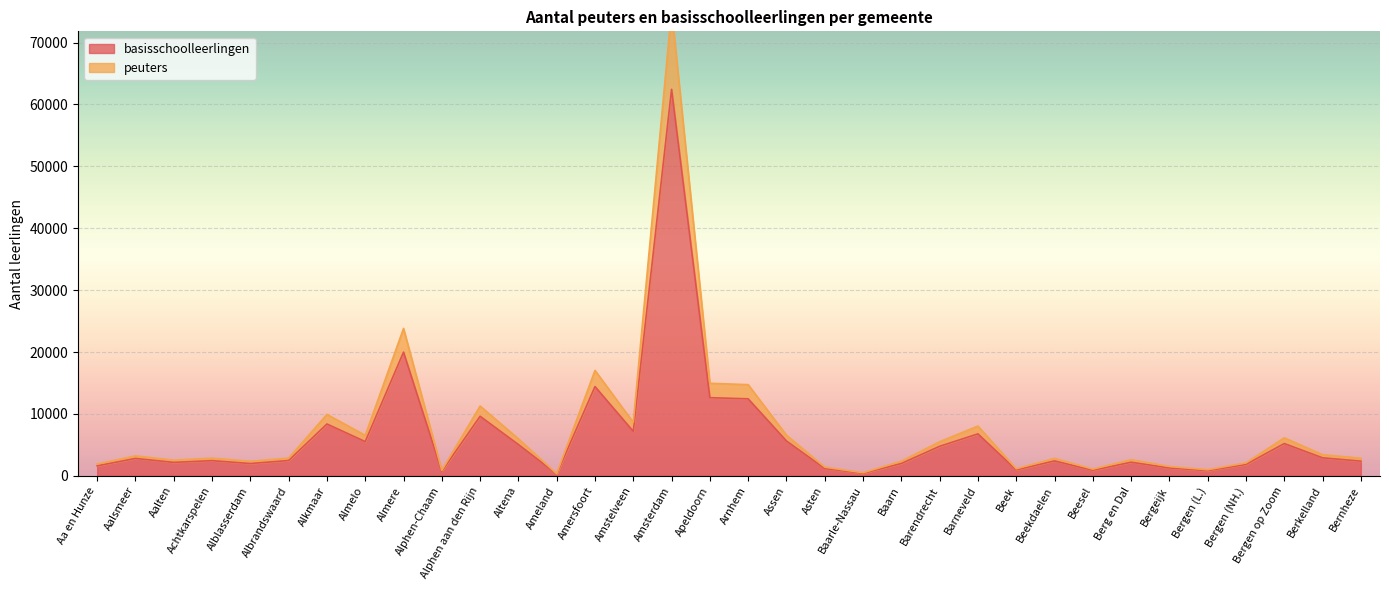

How many lines are shown in the chart?

2